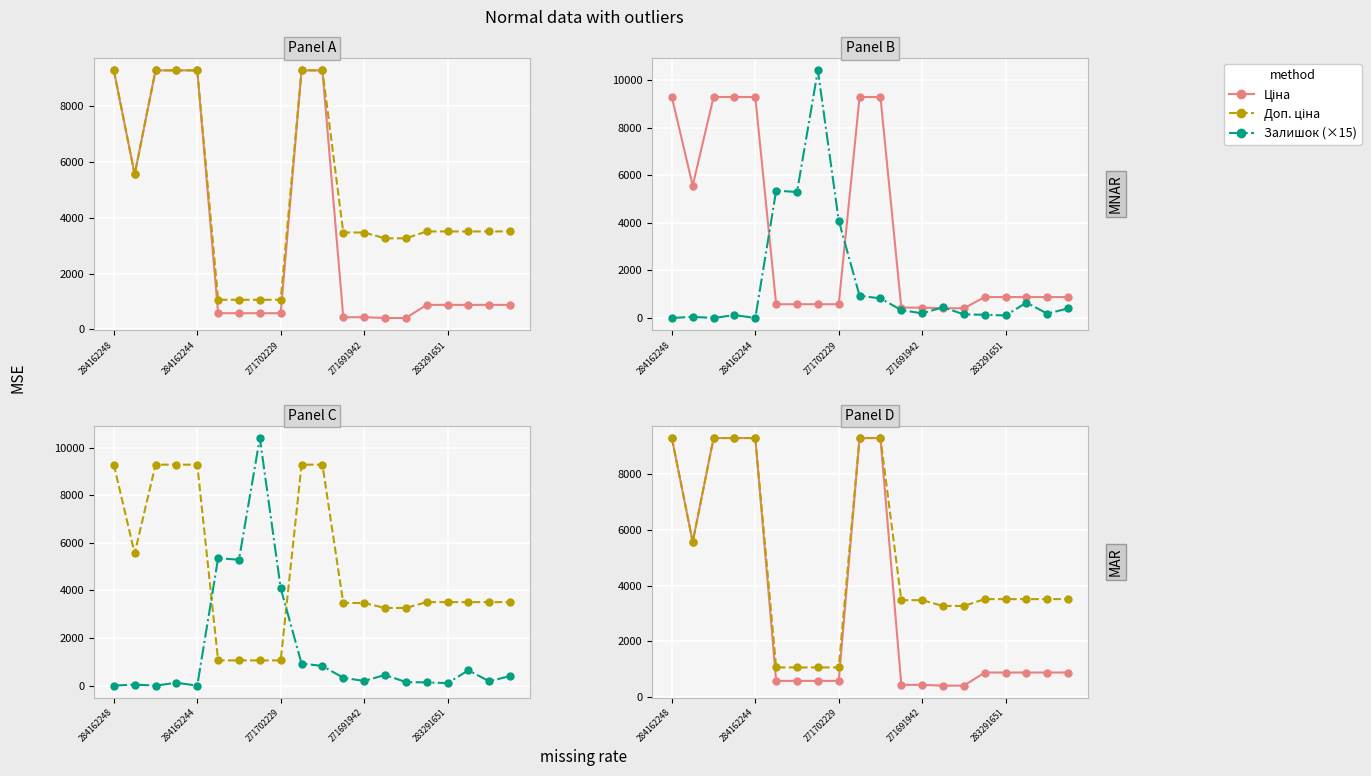

The Залишок (×15) series shows 195.0 at 271691942. True or false?

True